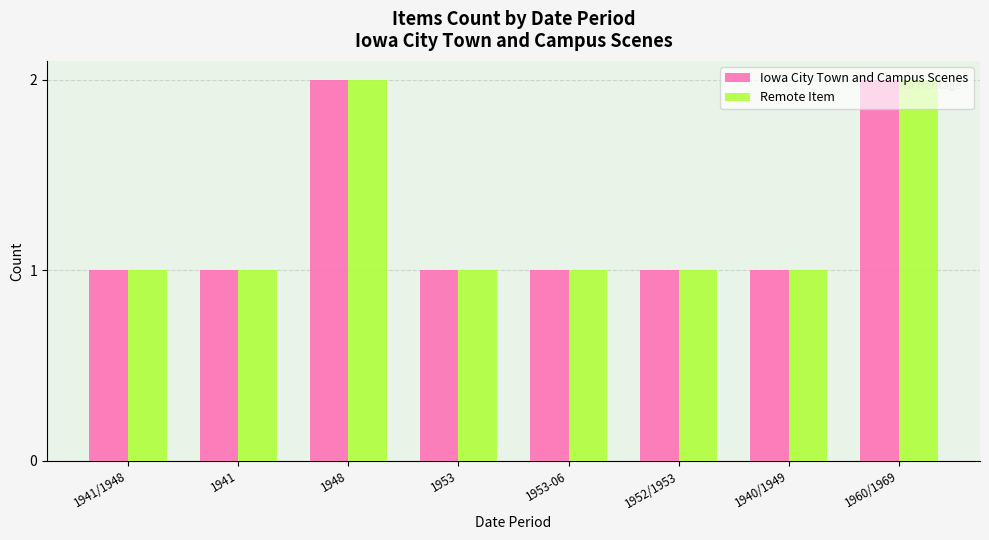

True or false: Remote Item has a value of 1 at 1953-06.

True